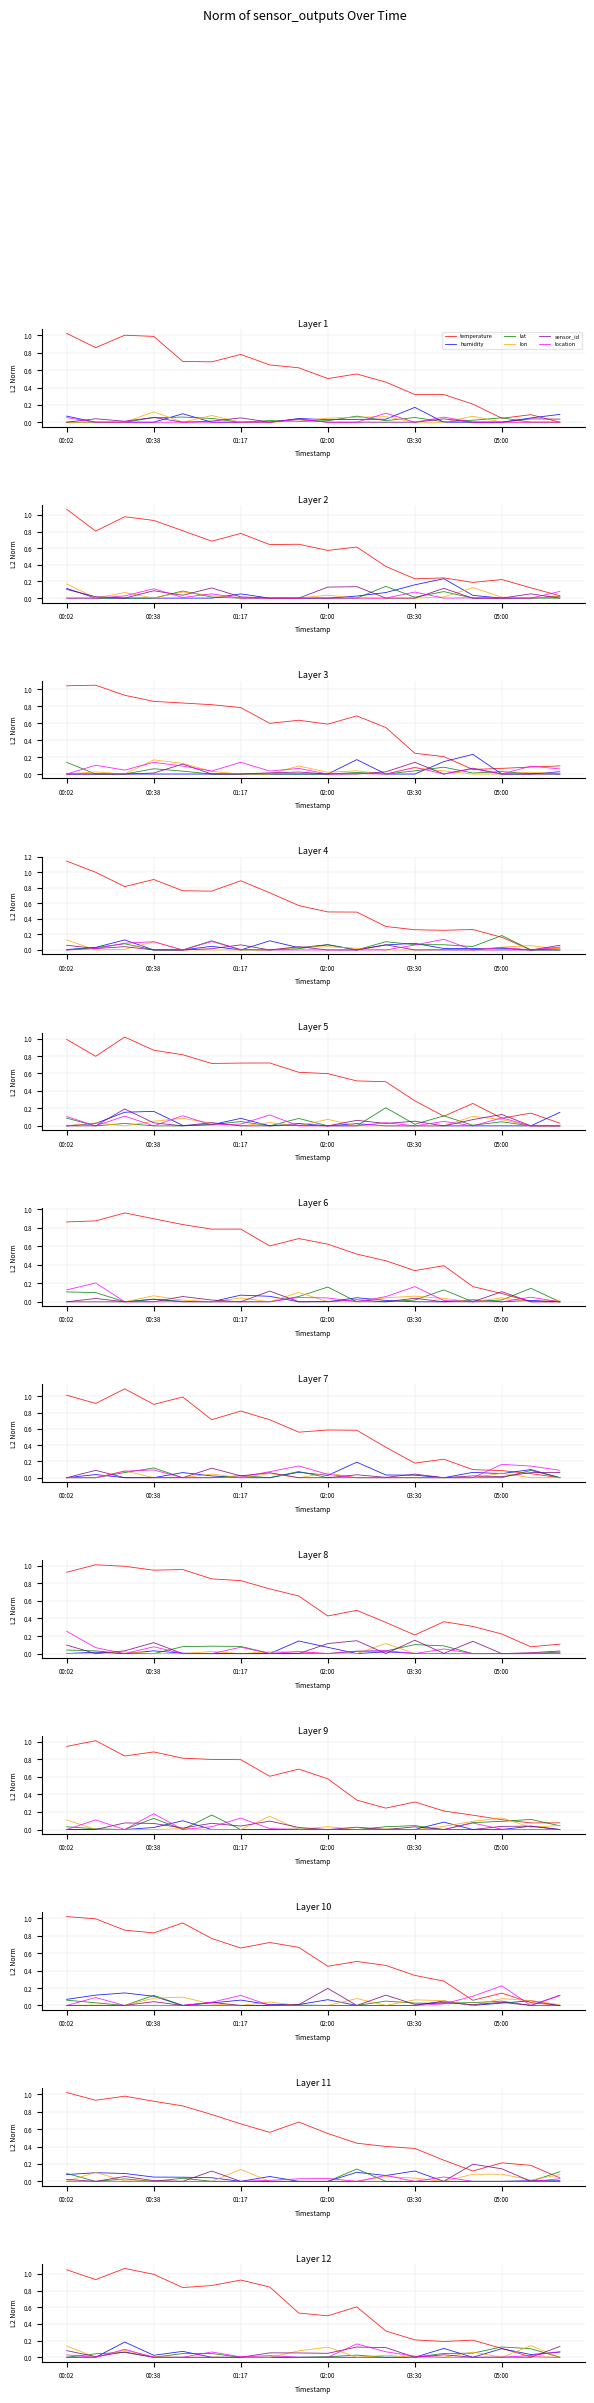

How many times do sensor_id and lon cross each other?

8